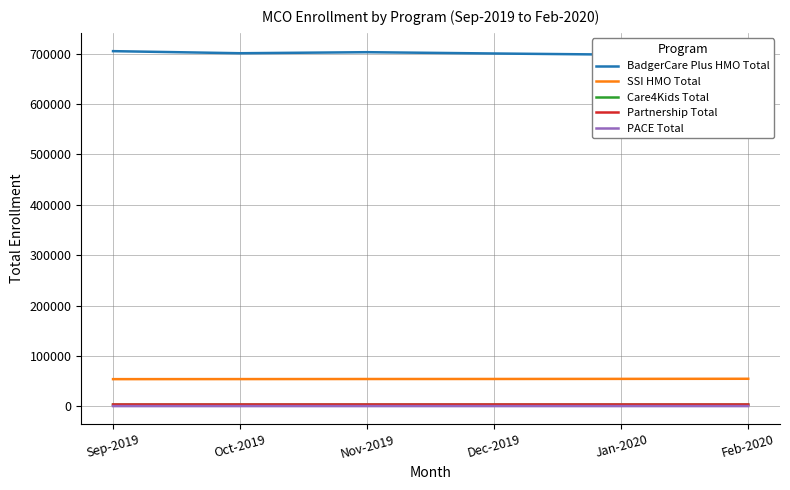

Reading left to right, what are all the values shown in this chart?

BadgerCare Plus HMO Total: Sep-2019=704926	Oct-2019=700797	Nov-2019=702862	Dec-2019=700283	Jan-2020=697983	Feb-2020=705955
SSI HMO Total: Sep-2019=54027	Oct-2019=54136	Nov-2019=54296	Dec-2019=54366	Jan-2020=54558	Feb-2020=54773
Care4Kids Total: Sep-2019=3309	Oct-2019=3307	Nov-2019=3325	Dec-2019=3315	Jan-2020=3317	Feb-2020=3267
Partnership Total: Sep-2019=3706	Oct-2019=3710	Nov-2019=3723	Dec-2019=3744	Jan-2020=3730	Feb-2020=3727
PACE Total: Sep-2019=553	Oct-2019=553	Nov-2019=552	Dec-2019=558	Jan-2020=559	Feb-2020=561